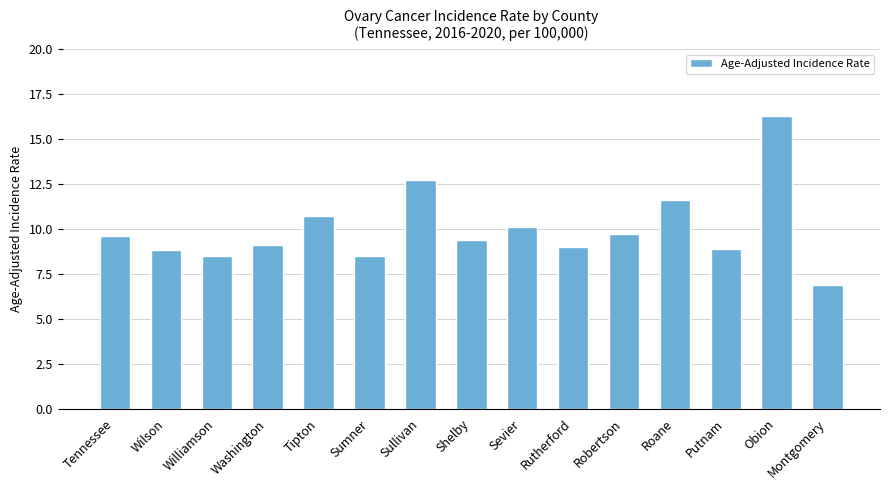

The value at Washington is 9.1. True or false?

True